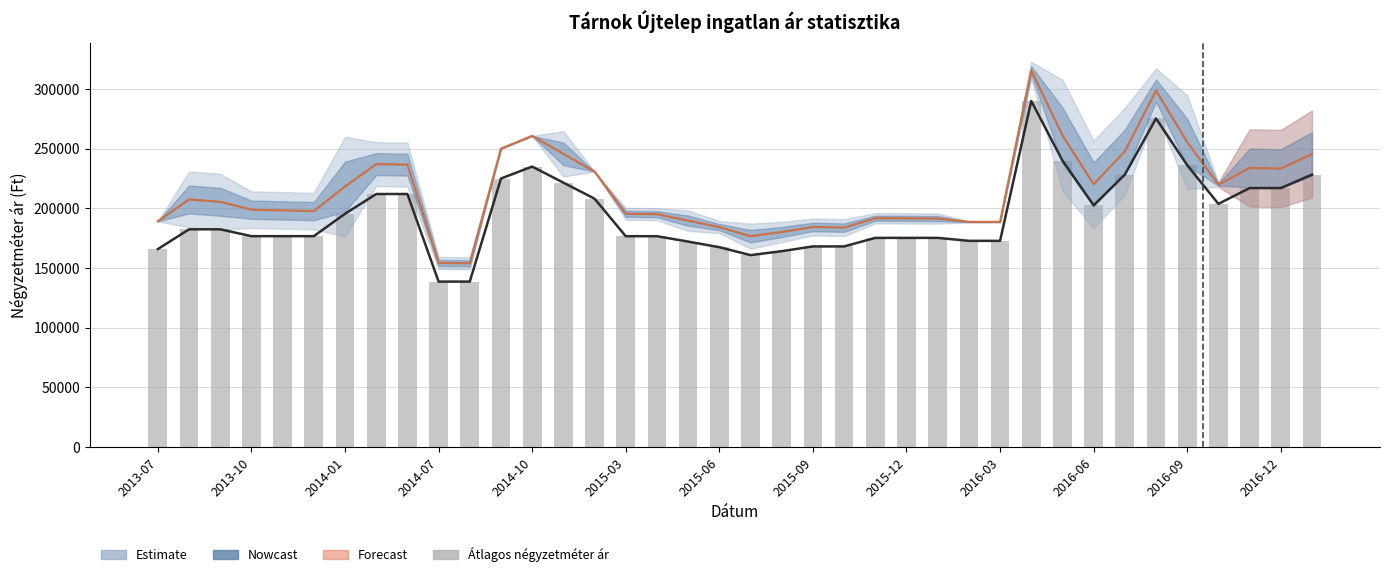

What is the average value of the Átlagos m² ár (trend) series?

195001